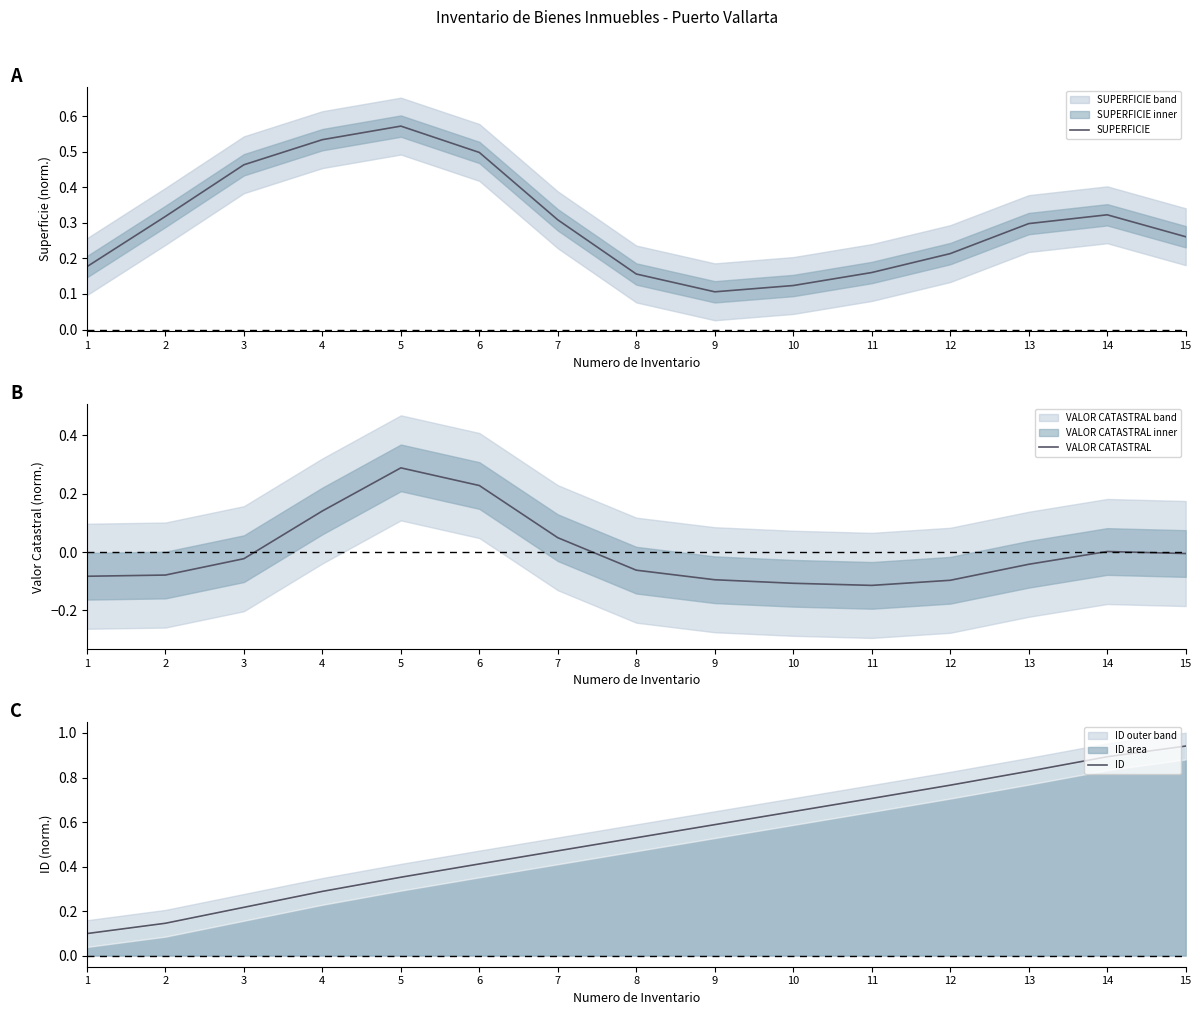

What is the greatest value displayed?

0.9